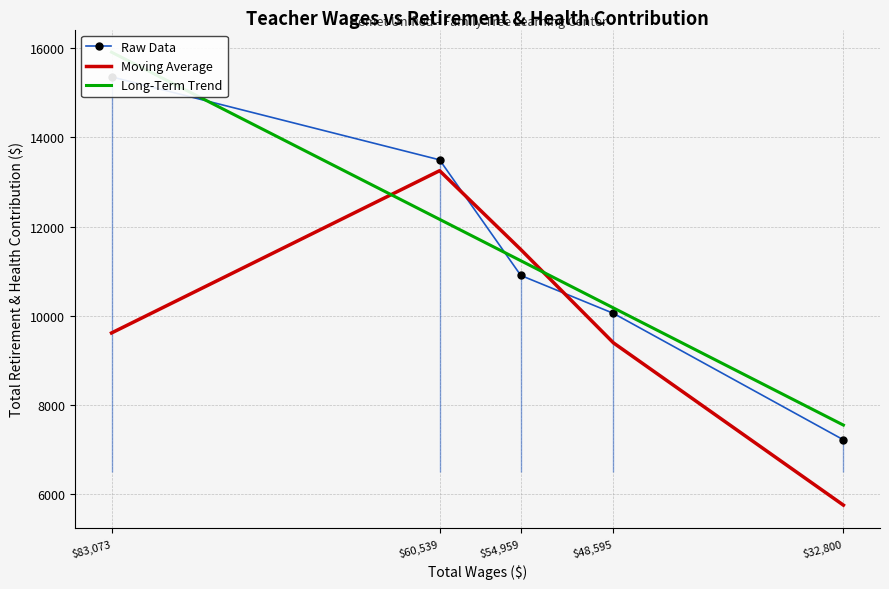

In Moving Average, how many points are higher than both neighbors (excluding endpoints)?

1